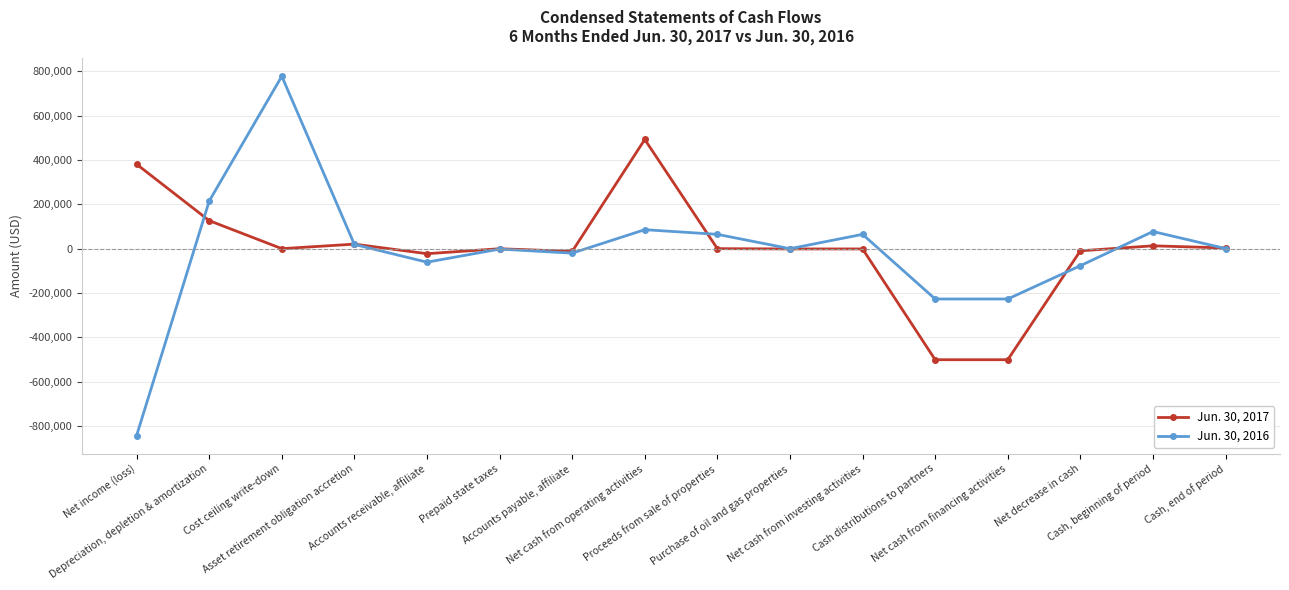

List the series in order of their overall mean, lowest first.

Jun. 30, 2016, Jun. 30, 2017